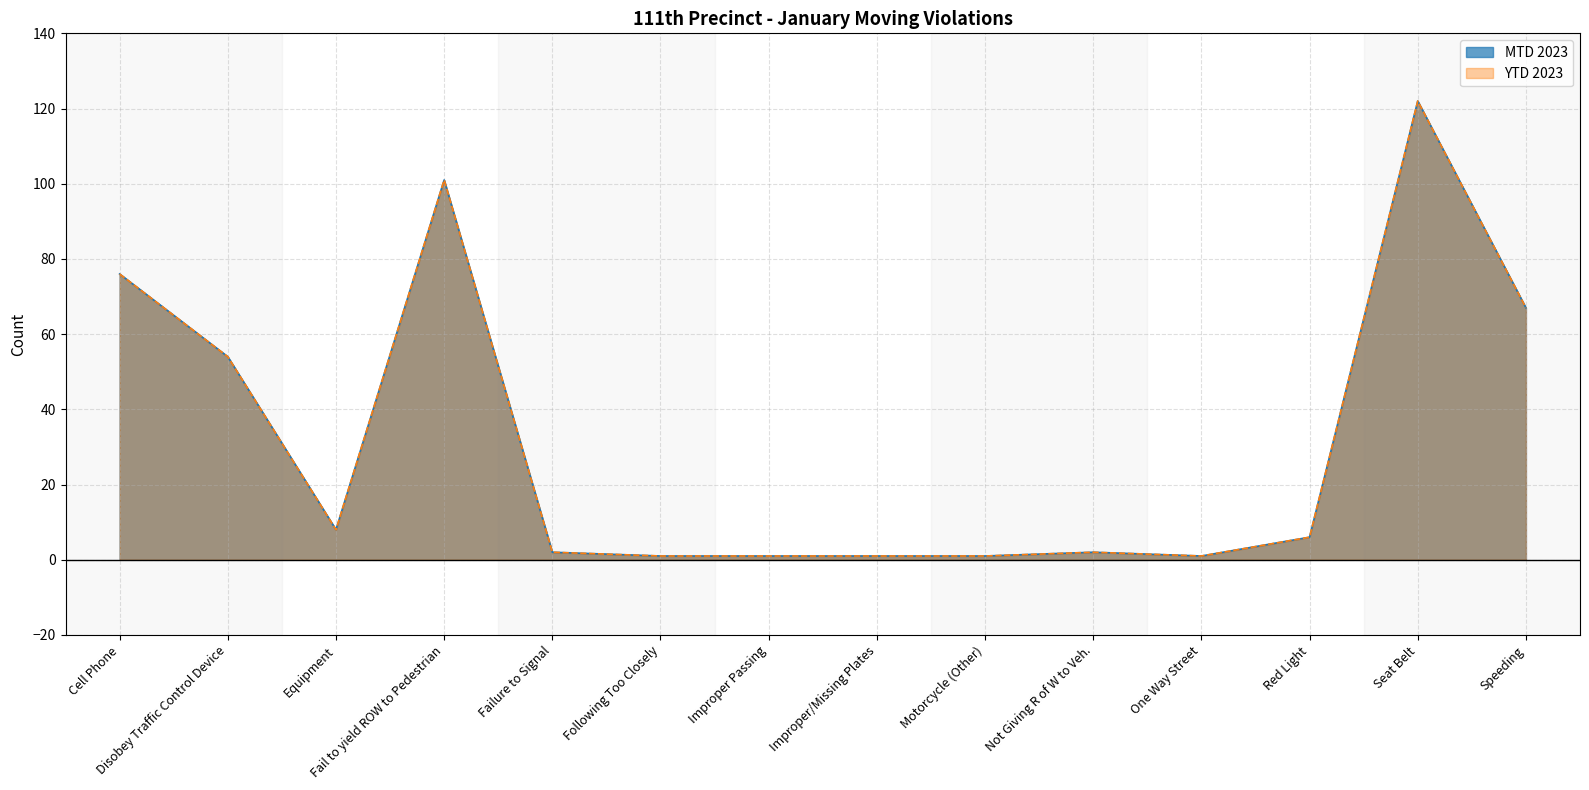

Reading left to right, extract all data points from this chart.

MTD 2023: Cell Phone=76	Disobey Traffic Control Device=54	Equipment=8	Fail to yield ROW to Pedestrian=101	Failure to Signal=2	Following Too Closely=1	Improper Passing=1	Improper/Missing Plates=1	Motorcycle (Other)=1	Not Giving R of W to Veh.=2	One Way Street=1	Red Light=6	Seat Belt=122	Speeding=67
YTD 2023: Cell Phone=76	Disobey Traffic Control Device=54	Equipment=8	Fail to yield ROW to Pedestrian=101	Failure to Signal=2	Following Too Closely=1	Improper Passing=1	Improper/Missing Plates=1	Motorcycle (Other)=1	Not Giving R of W to Veh.=2	One Way Street=1	Red Light=6	Seat Belt=122	Speeding=67